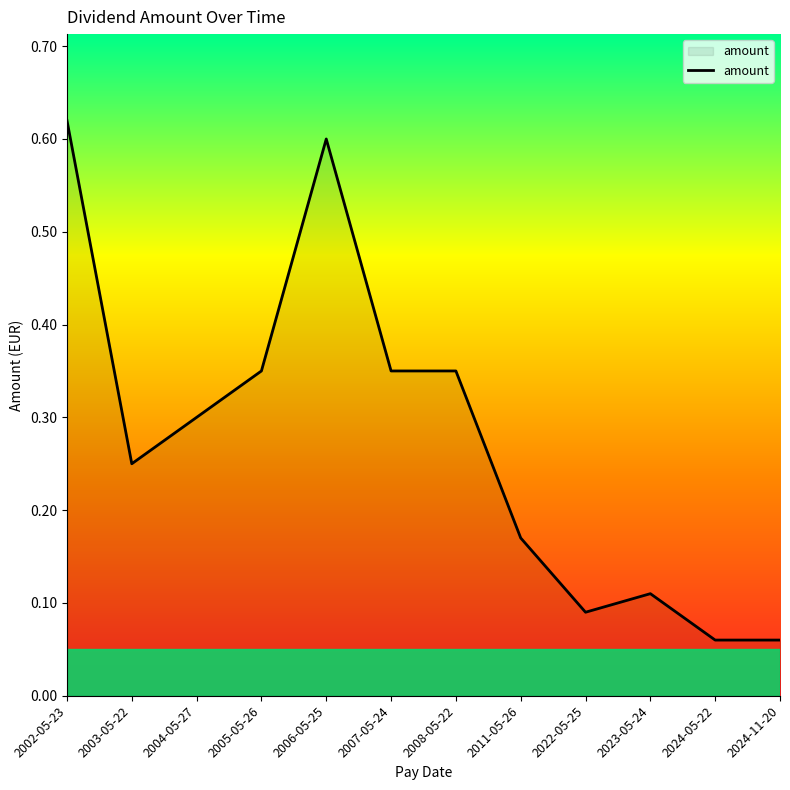

Between 2006-05-25 and 2024-05-22, which is larger?

2006-05-25